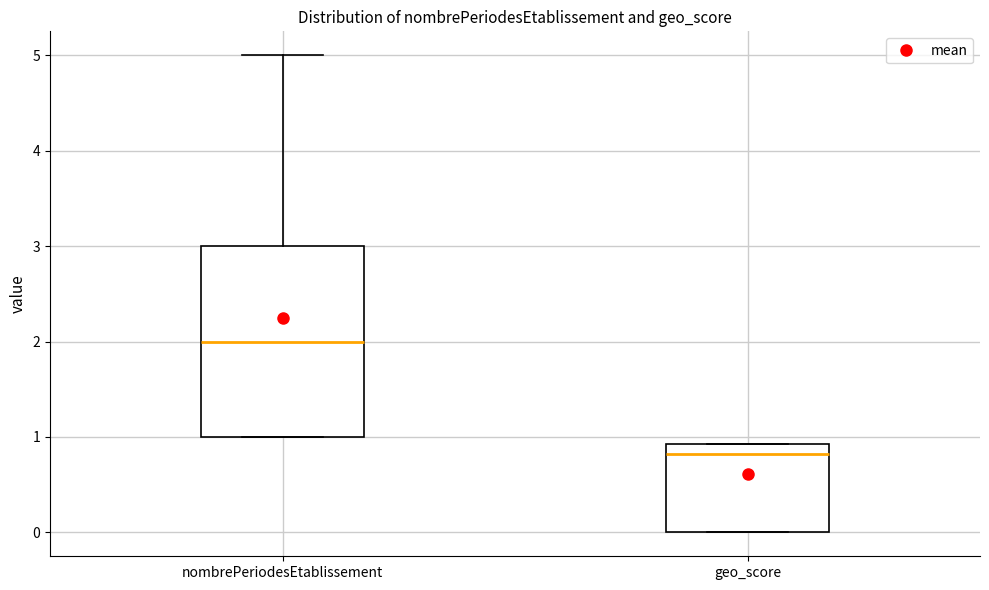

Reading left to right, read every box against the y-axis: the position of its median line, the range the box covers, and the ends of its whiskers. The values are not printed on the chart, so give them approximately, as read against the axis.

nombrePeriodesEtablissement: median 2.0, box 1.0 to 3.0, whiskers 1.0 to 5.0
geo_score: median 0.8, box 0.0 to 0.9, whiskers 0.0 to 0.9